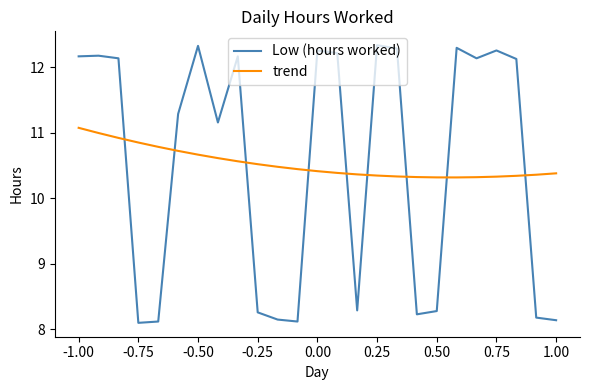

What is the difference between the maximum and minimum values in the Low (hours worked) series?

4.2